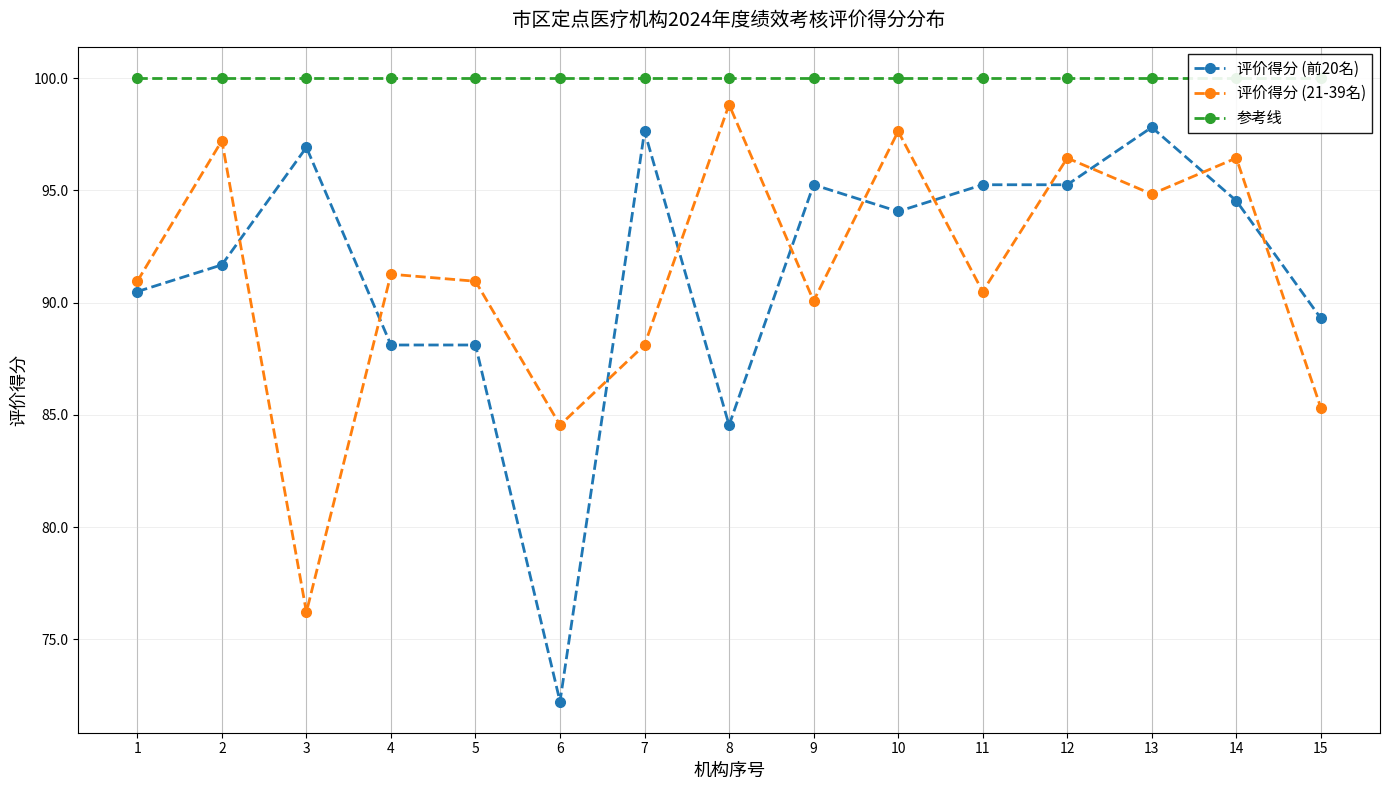

How many lines are shown in the chart?

3